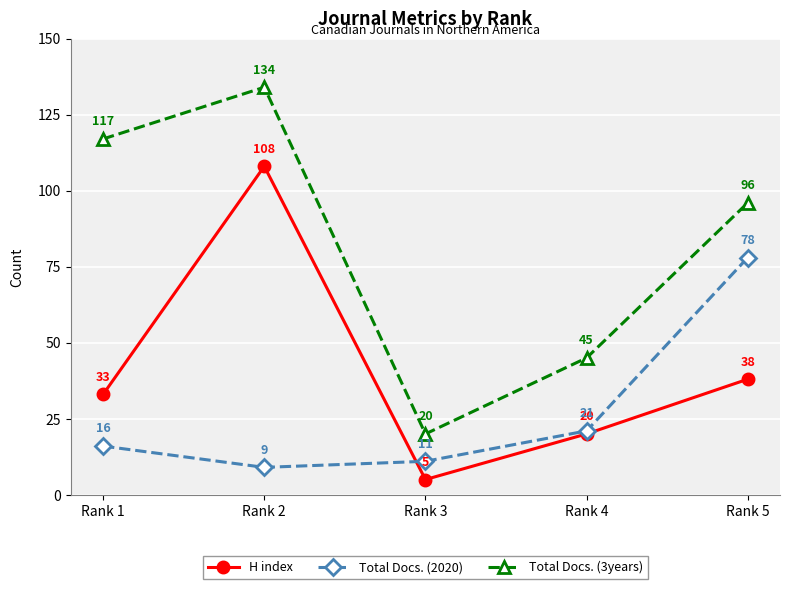

What is the value of the Total Docs. (3years) point at the 1st from the left?

117